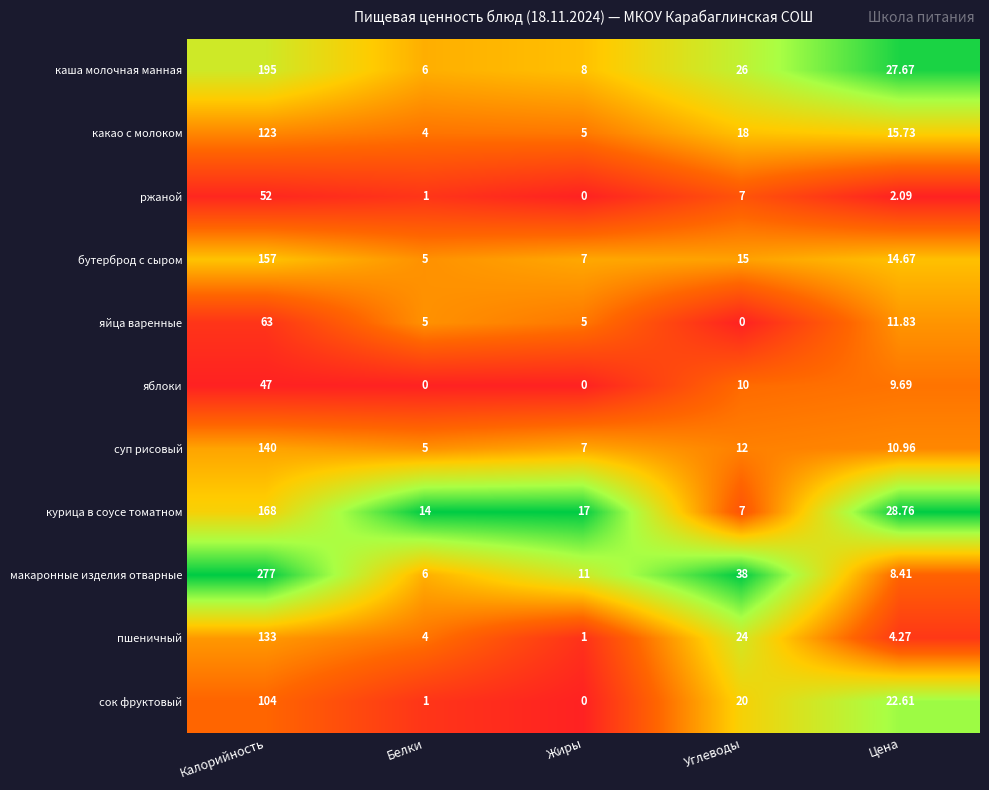

What is the difference between the highest and lowest values at Углеводы?

38.0